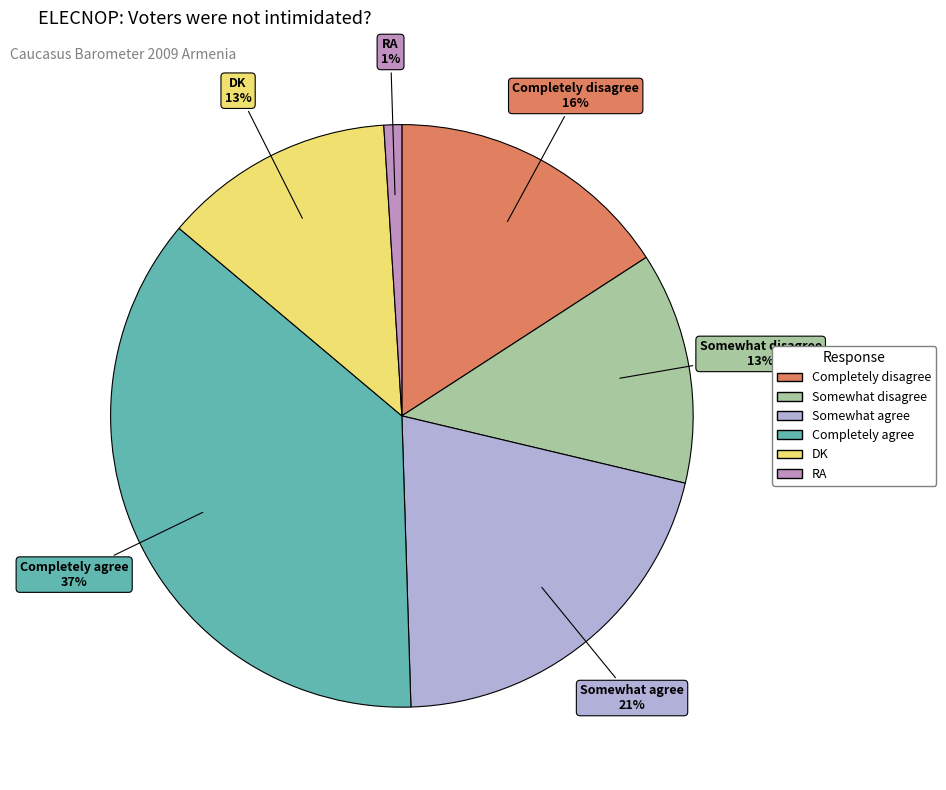

Does Somewhat disagree account for over 50% of the chart?

No